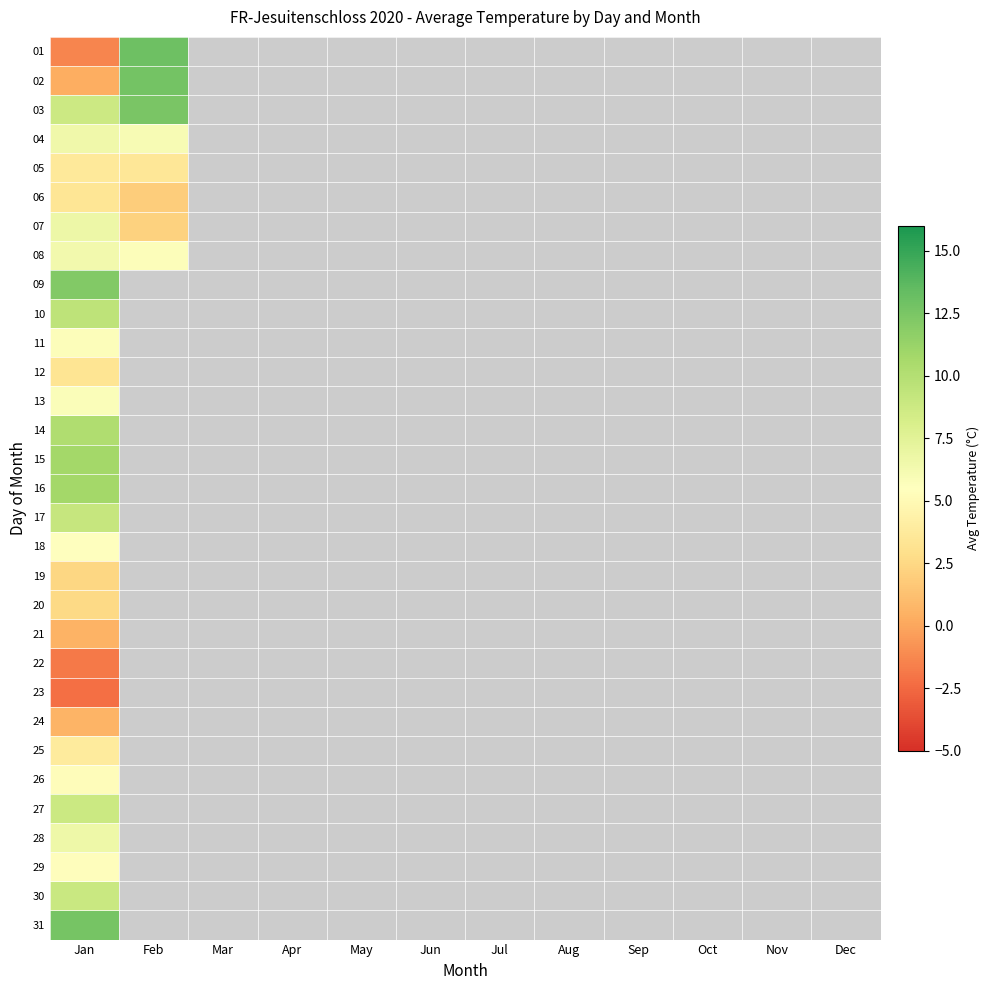

At which category does the chart reach its peak across all series?

Feb